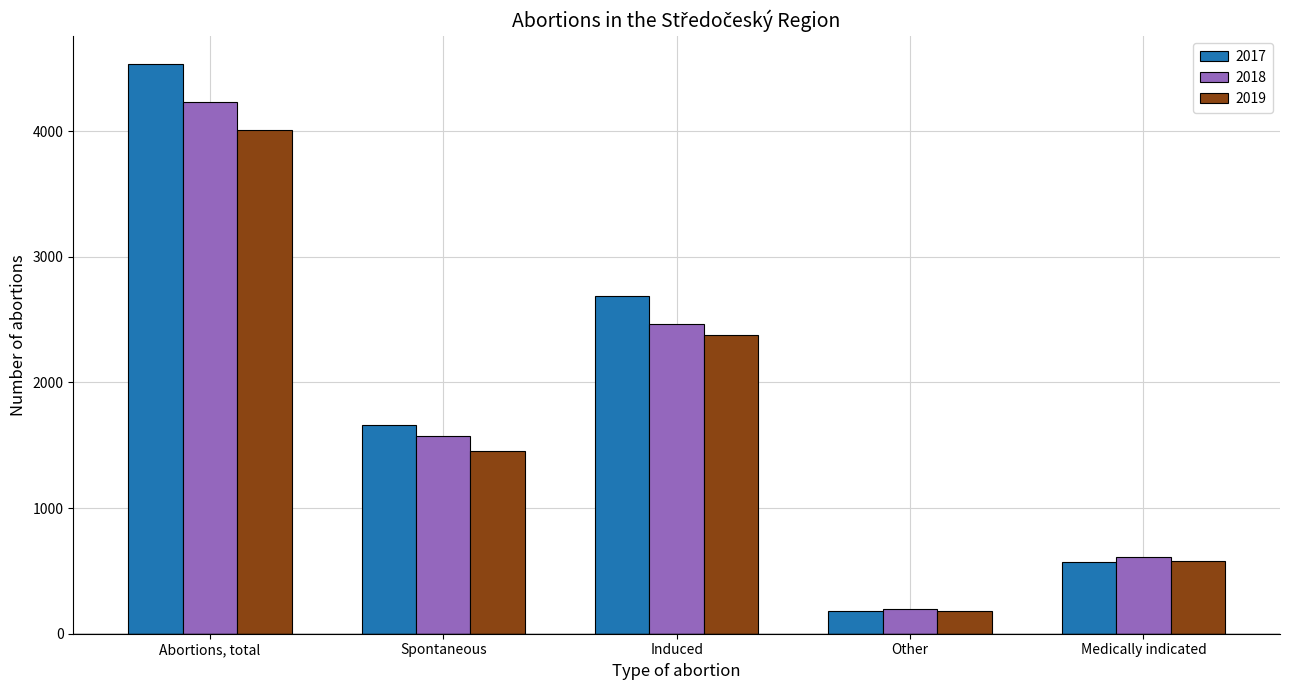

What position from the left is Abortions, total?

1